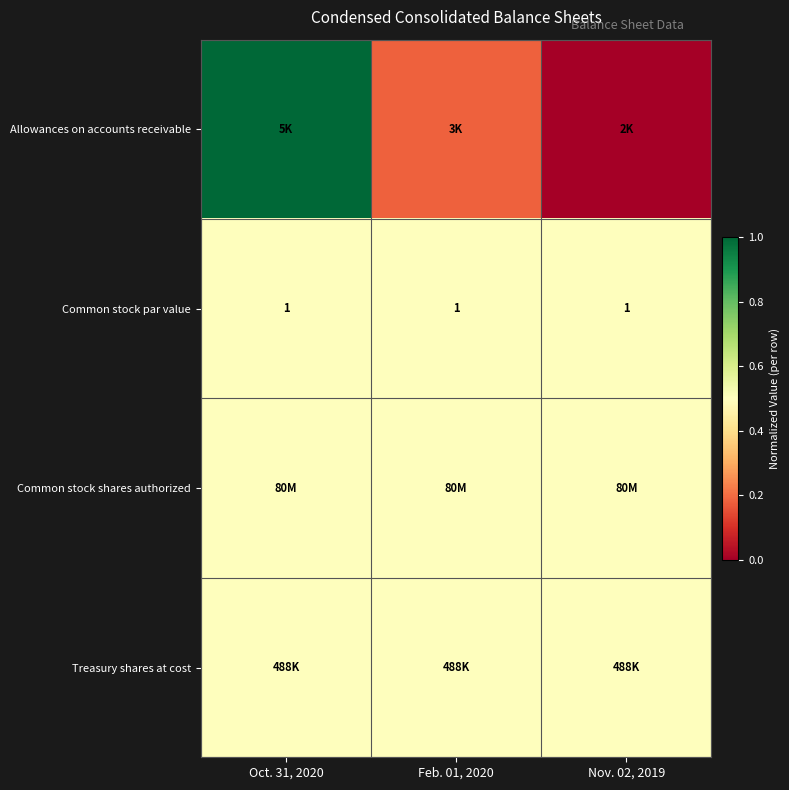

At which label is Common stock par value closest to 0?

Oct. 31, 2020